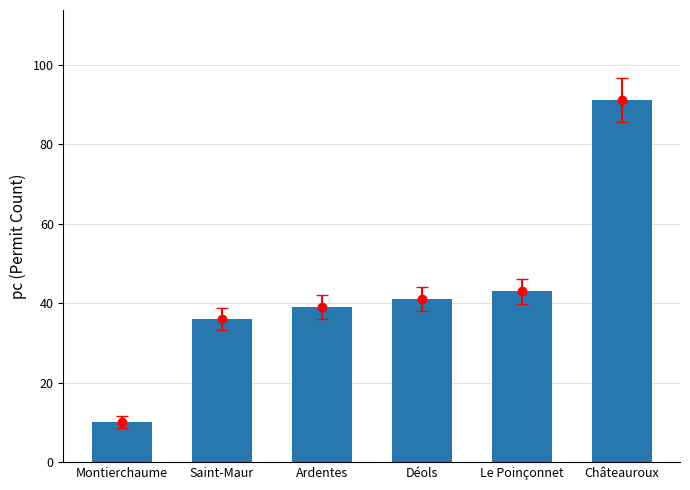

Which category has the lowest value across all series?

Montierchaume